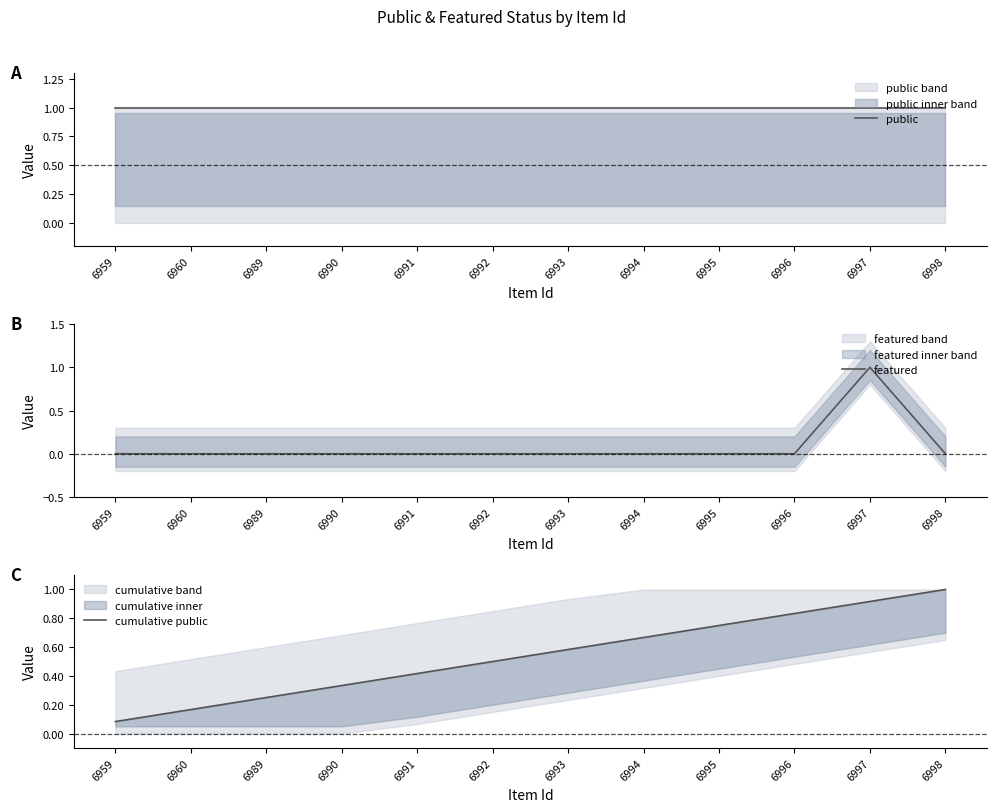

List the series in order of their overall mean, highest first.

public, cumulative public, featured